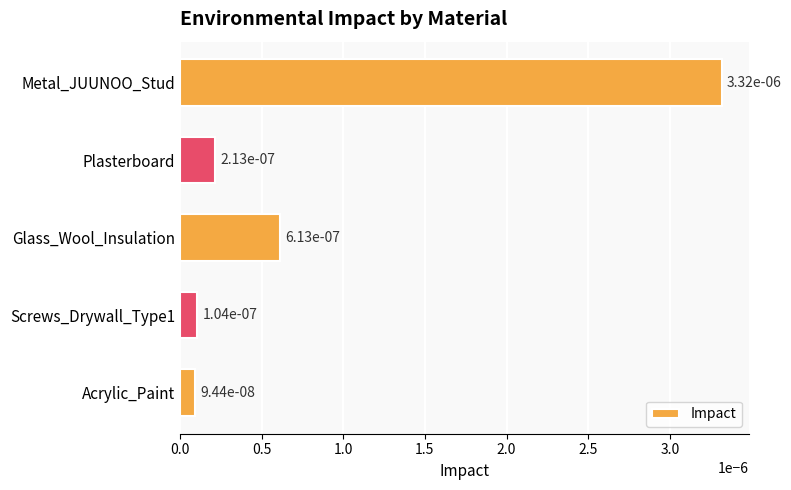

What is the label of the 3rd bar from the bottom?

Glass_Wool_Insulation